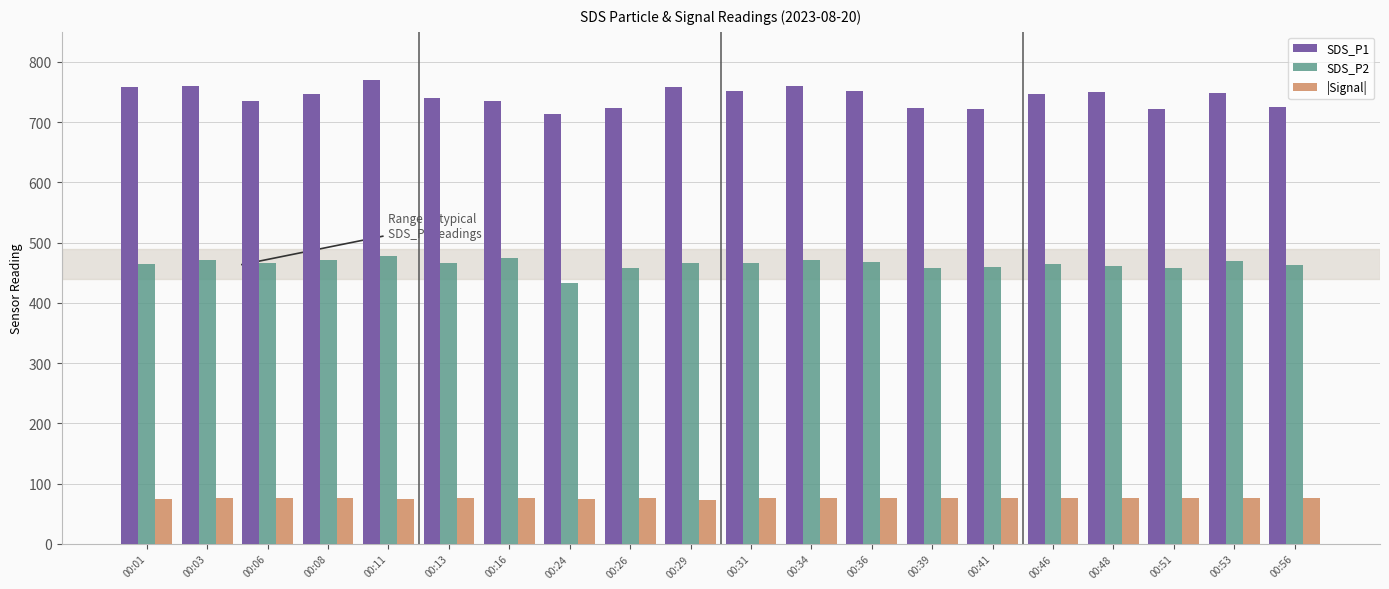

Rank the series at 00:29 from highest to lowest value.

SDS_P1, SDS_P2, |Signal|